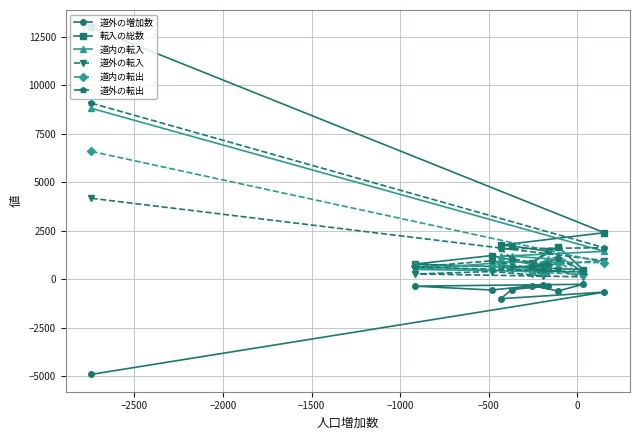

Reading left to right, list all the values displayed in this chart.

道外の増加数: -4907	-663	-1003	-532	-341	-322	-604	-259	-355	-555	-273
転入の総数: 12998	2404	1760	1719	1445	852	1677	503	782	1223	633
道内の転入: 8819	1441	1187	1197	1057	563	1214	376	508	824	452
道外の転入: 4179	963	573	522	388	289	463	127	274	399	181
道内の転出: 6597	858	903	919	720	402	846	253	660	678	358
道外の転出: 9086	1626	1576	1054	729	611	1067	386	629	954	454